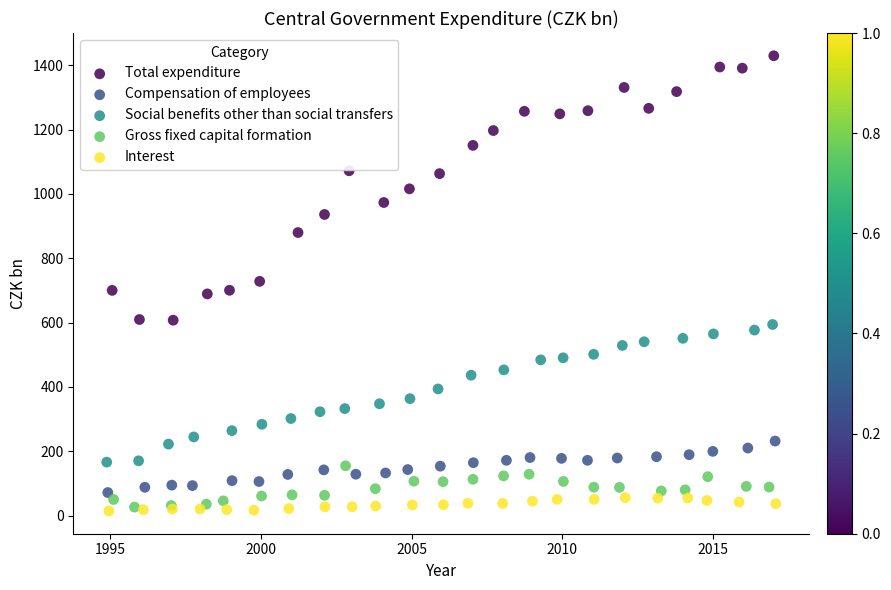

Which series reaches the maximum Y coordinate?

Total expenditure